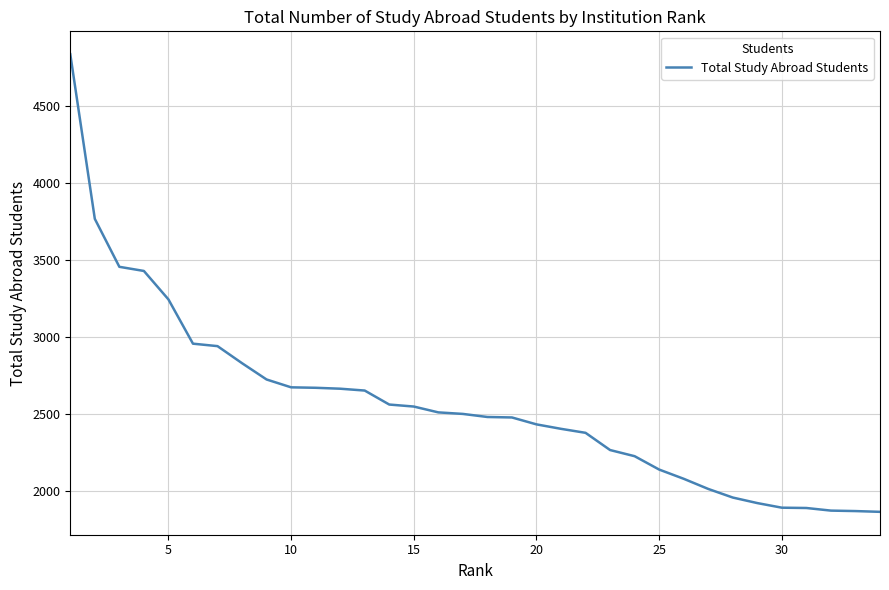

What is the difference between the maximum and minimum values?

2977